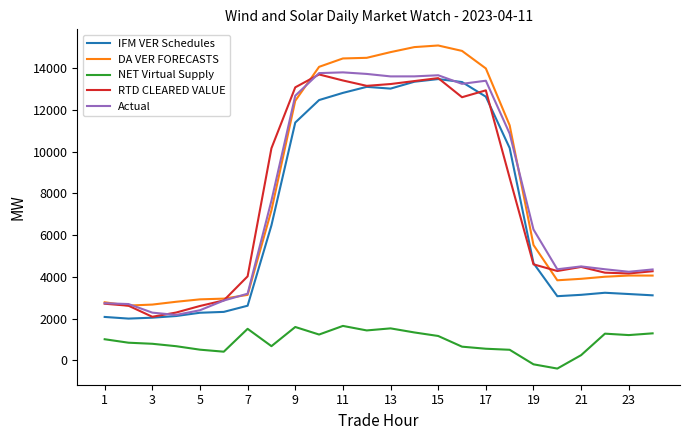

What is the highest value of the RTD CLEARED VALUE series?

13697.9